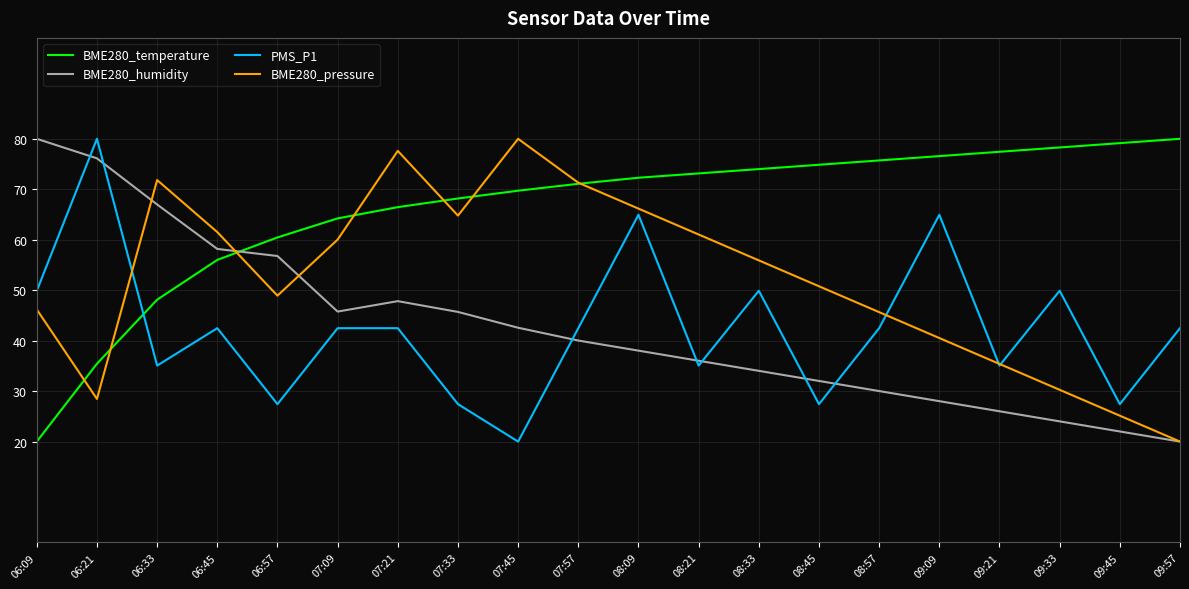

Which series has the largest total across all categories?

BME280_temperature